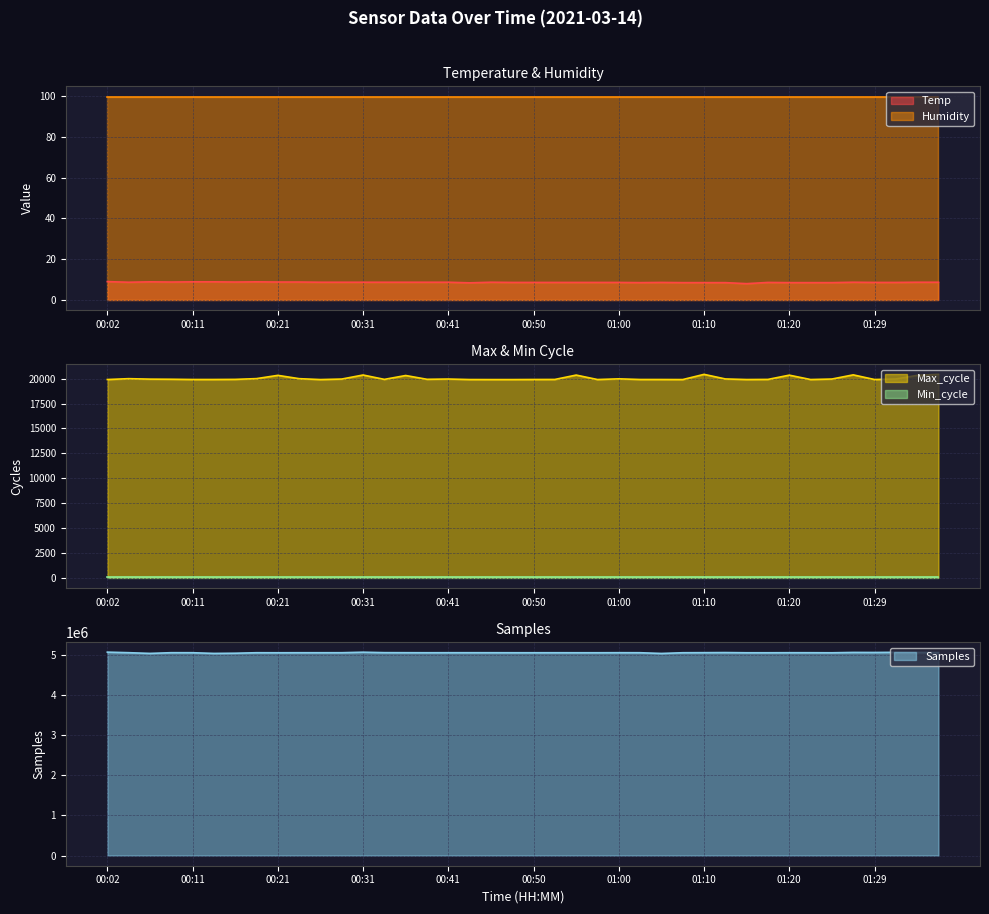

What value does the Max_cycle series have at 00:04?

19995.0